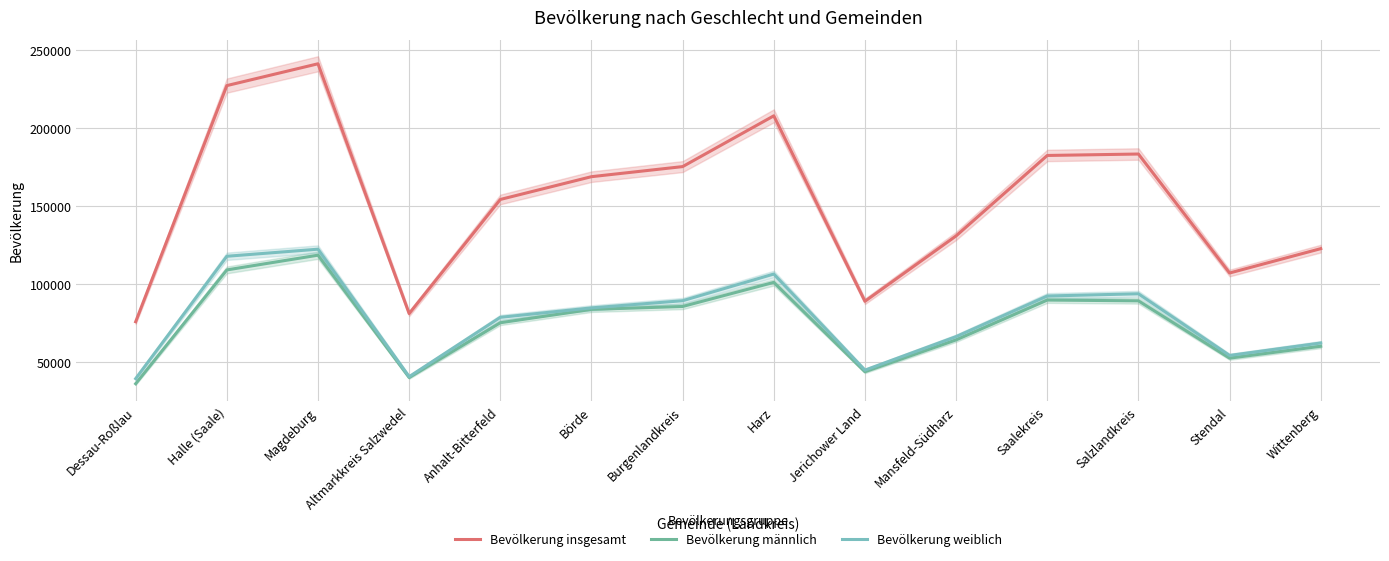

At which label does Bevölkerung weiblich reach its peak?

Magdeburg